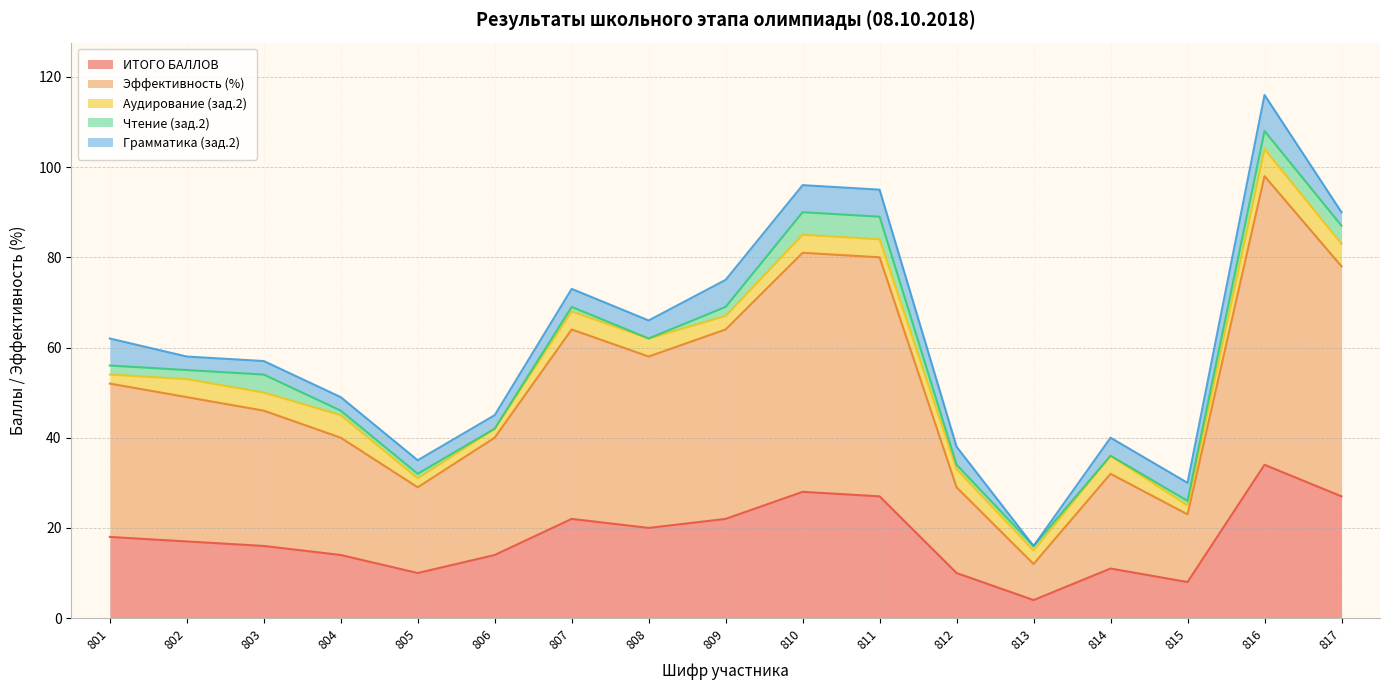

What are all the series names shown in the legend?

ИТОГО БАЛЛОВ, Эффективность (%), Аудирование (зад.2), Чтение (зад.2), Грамматика (зад.2)